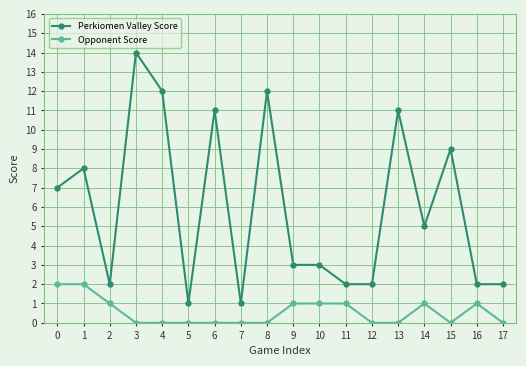

At which category is the sum across all series the highest?

3